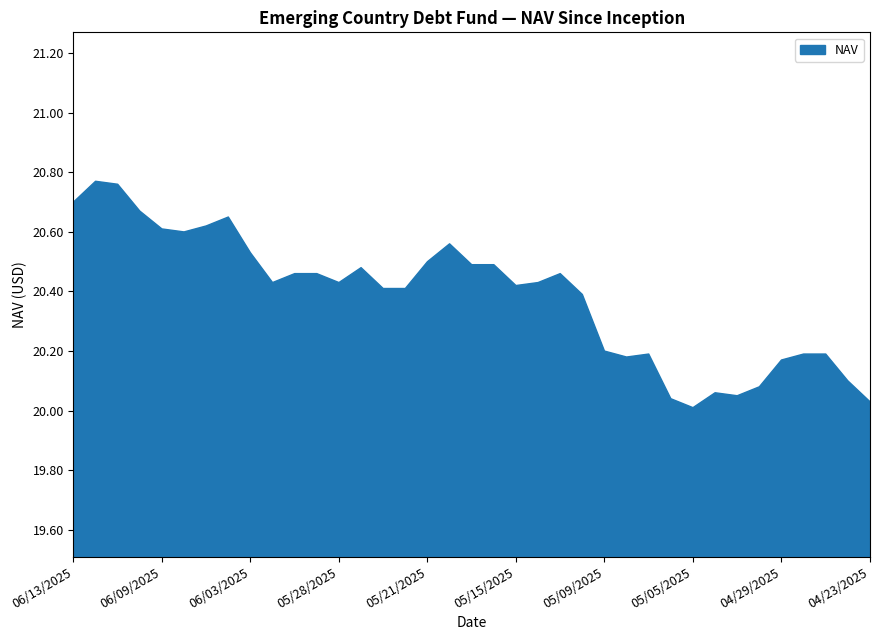

Where is the first local minimum?

06/06/2025